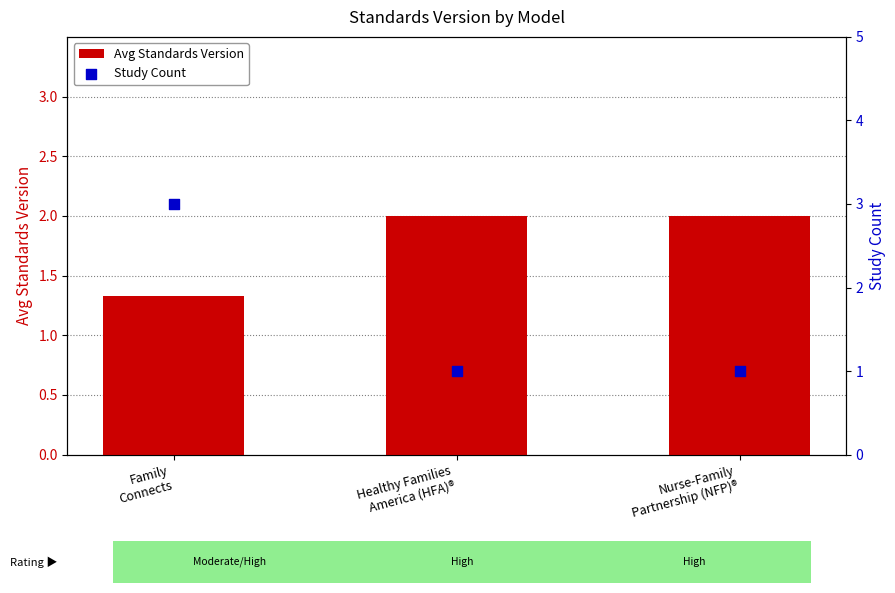

Which series reaches the minimum Y coordinate?

Study Count